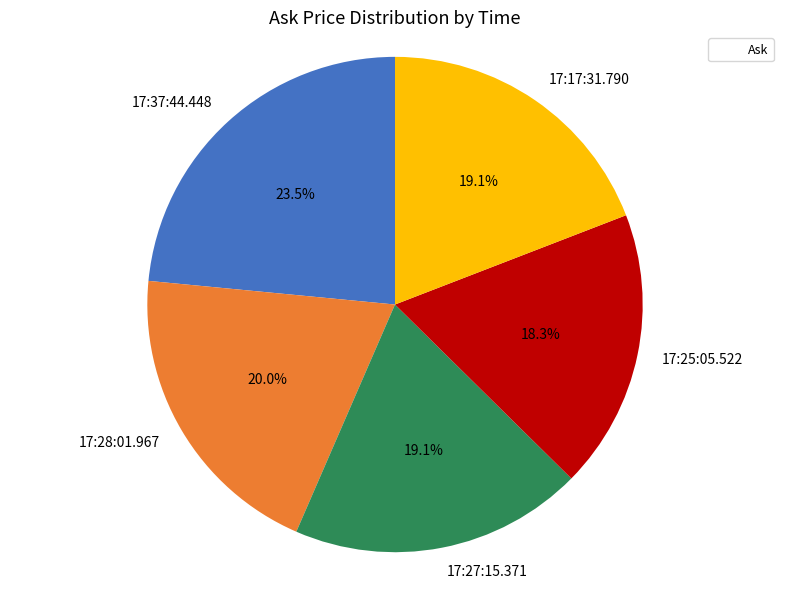

Does any single category account for the majority?

No